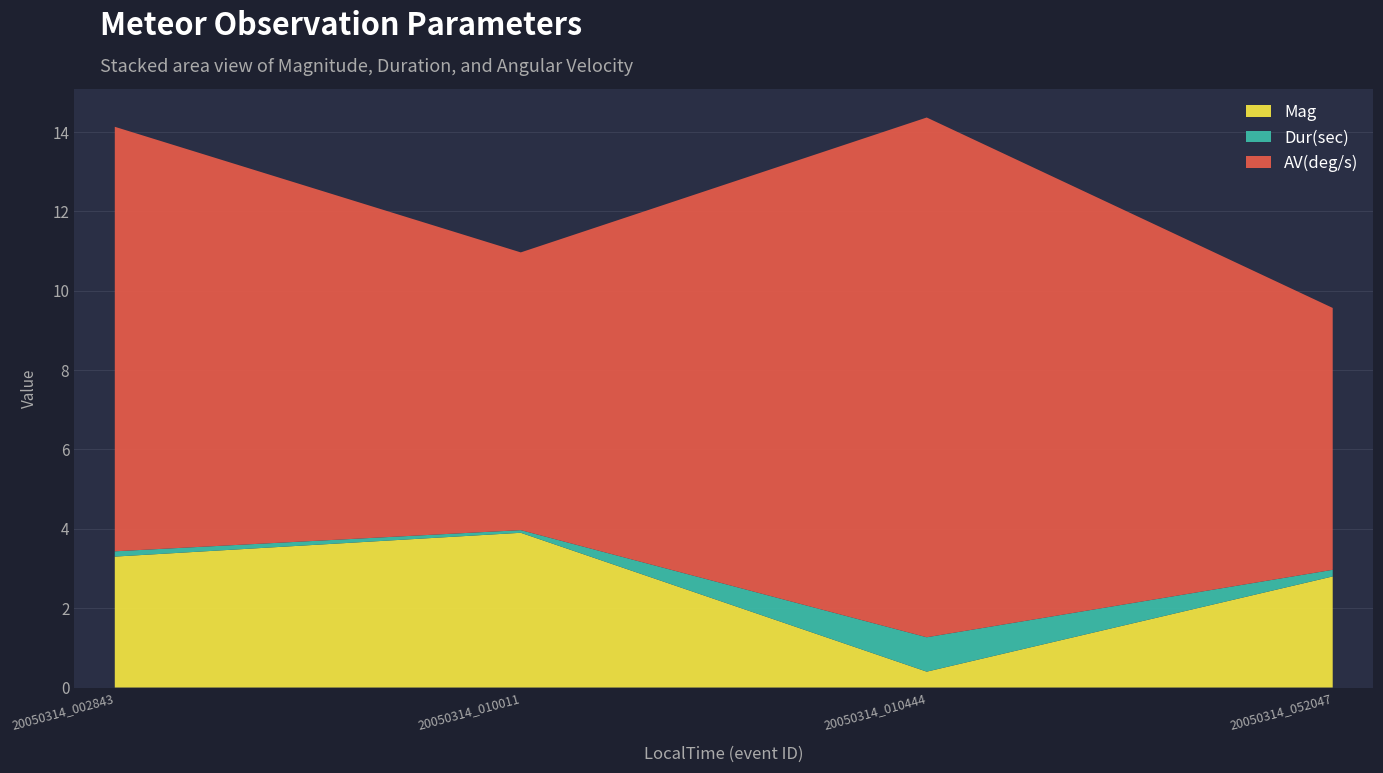

Reading left to right, what are all the values shown in this chart?

Mag: 20050314_002843=3.3	20050314_010011=3.9	20050314_010444=0.4	20050314_052047=2.8
Dur(sec): 20050314_002843=0.1	20050314_010011=0.1	20050314_010444=0.9	20050314_052047=0.2
AV(deg/s): 20050314_002843=10.7	20050314_010011=7.0	20050314_010444=13.1	20050314_052047=6.6